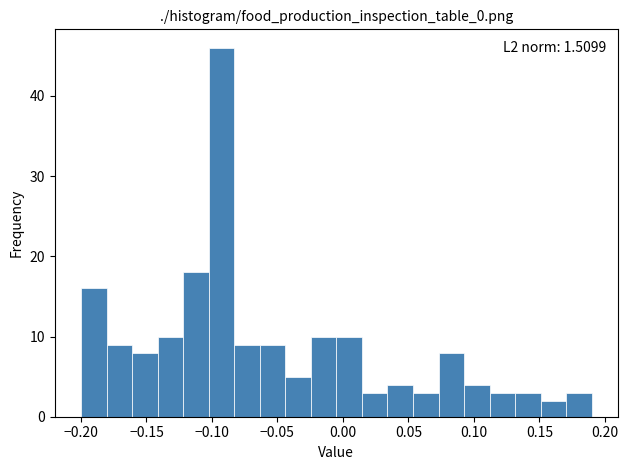

Read against the x-axis, roughly where is the centre of the tallest bar?

-0.095